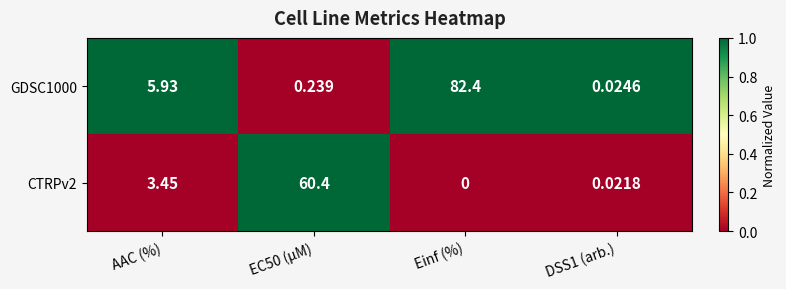

At which label does CTRPv2 reach its minimum?

Einf (%)